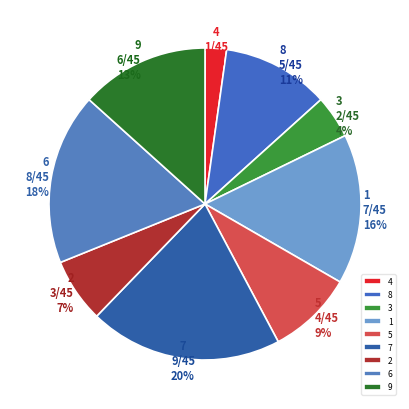

To the nearest percent, what is the average slice percentage?

11%